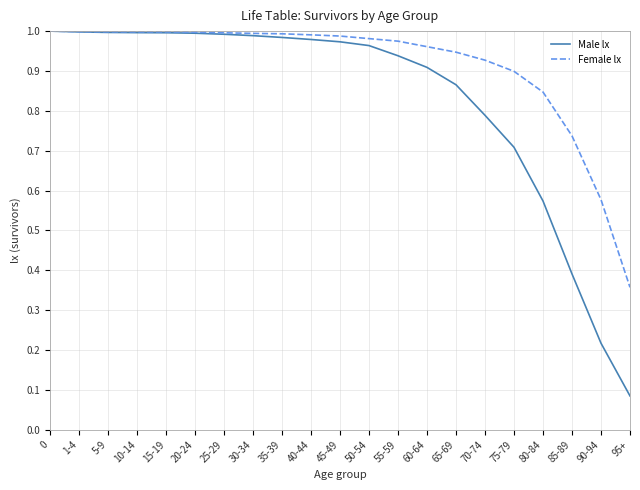

Rank the series by their average value, from lowest to highest.

Male lx, Female lx